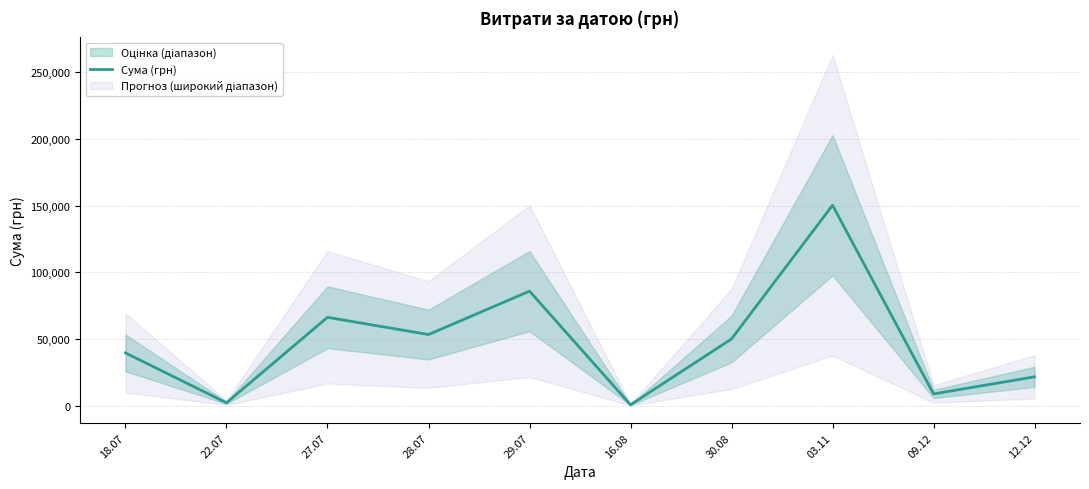

Where is the first local maximum?

27.07